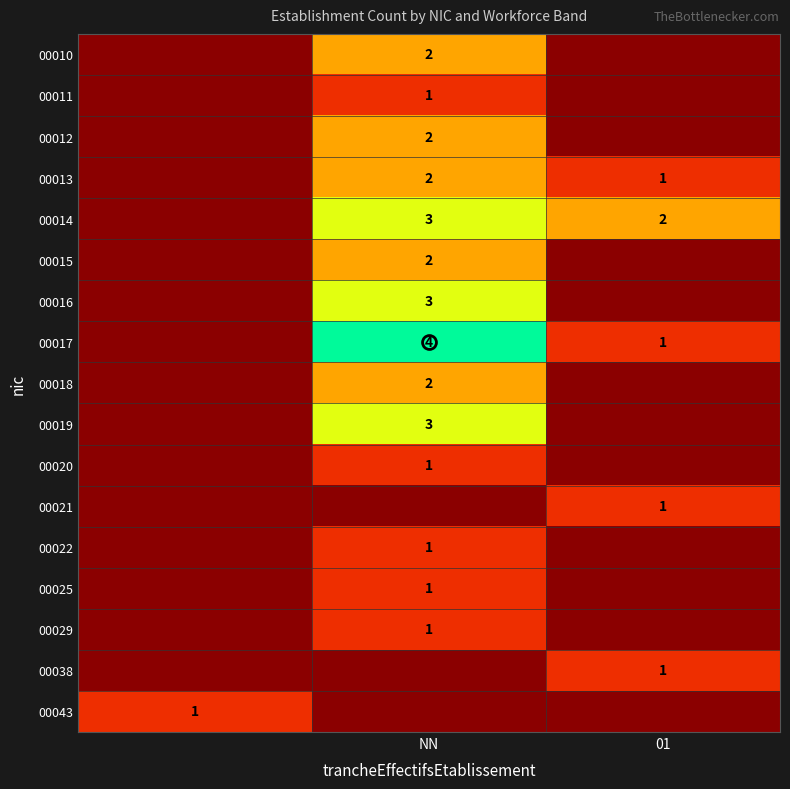

How many values in the 00017 series exceed 1?

1